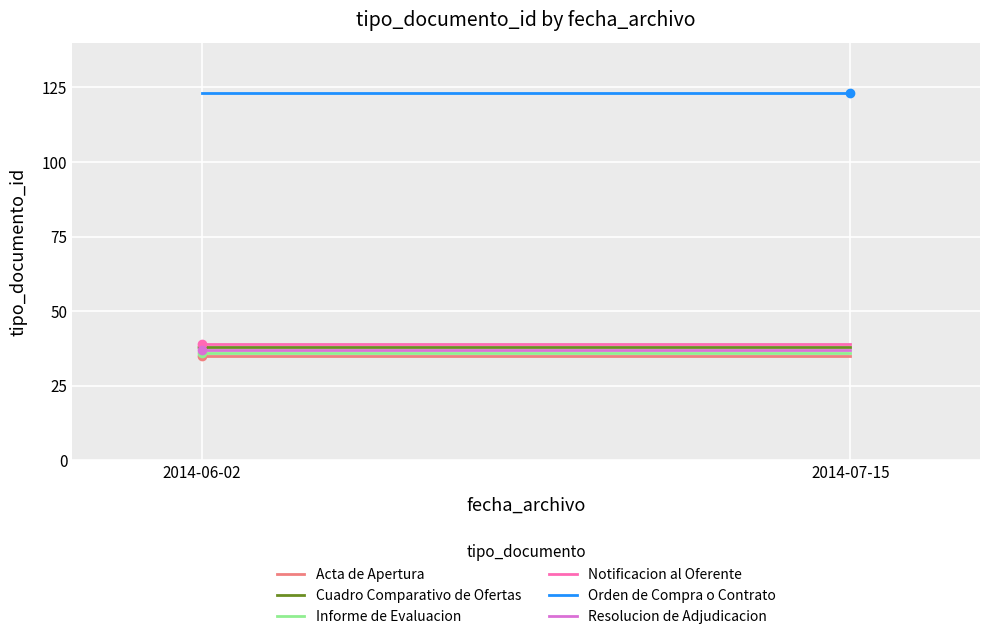

What is the label of the 1st point from the left?

2014-06-02